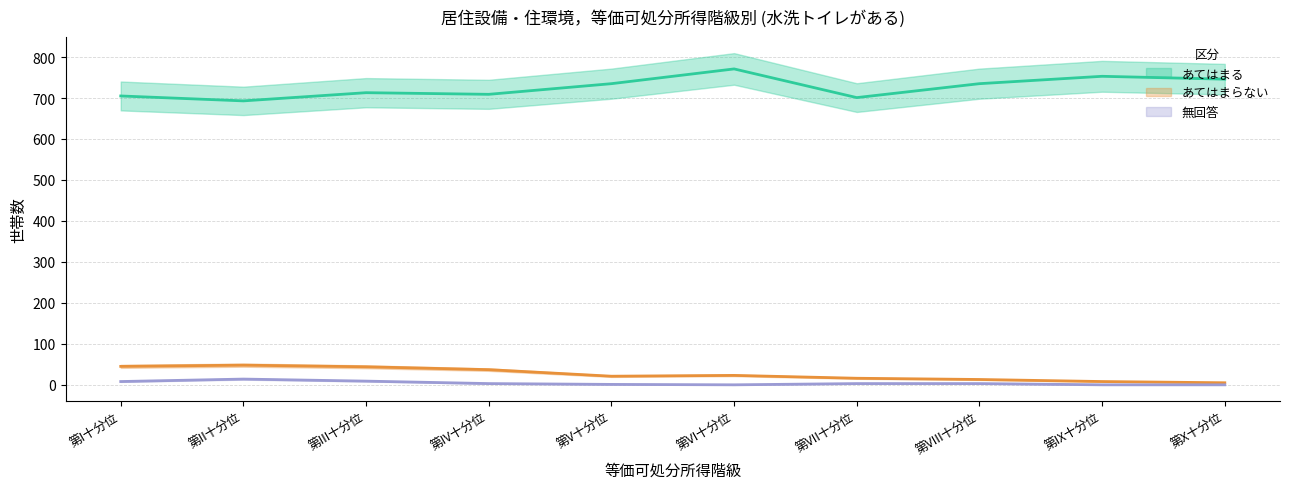

What is the difference between the maximum and minimum values in the あてはまる series?

78